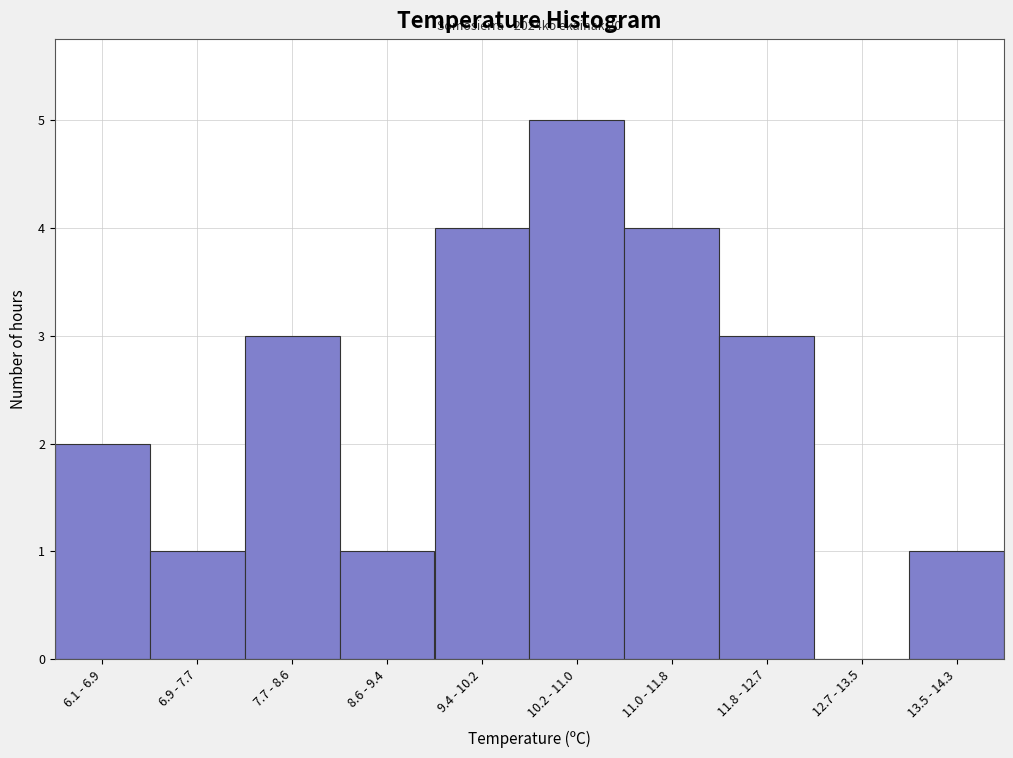

Reading right to left, list all the values displayed in this chart.

13.5 - 14.3=1	12.7 - 13.5=0	11.8 - 12.7=3	11.0 - 11.8=4	10.2 - 11.0=5	9.4 - 10.2=4	8.6 - 9.4=1	7.7 - 8.6=3	6.9 - 7.7=1	6.1 - 6.9=2